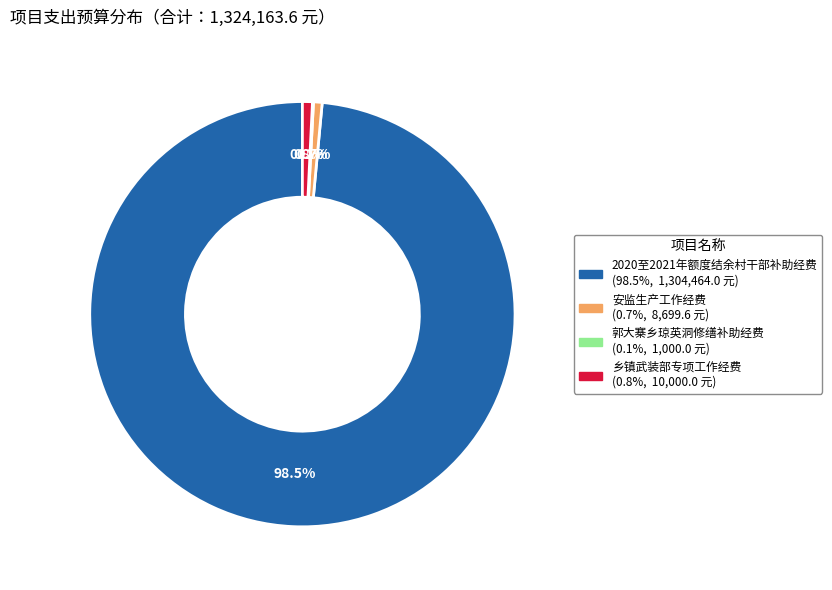

Is there any slice that represents more than half of the pie?

Yes